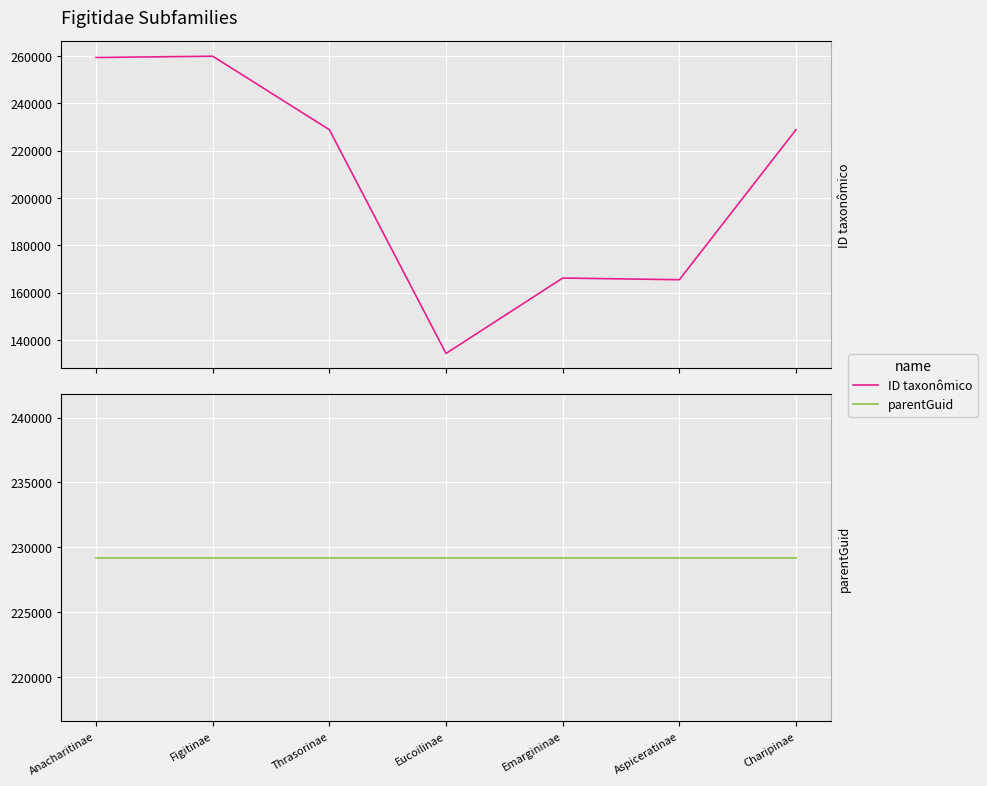

Is it true that ID taxonômico equals 141828 at Thrasorinae?

False